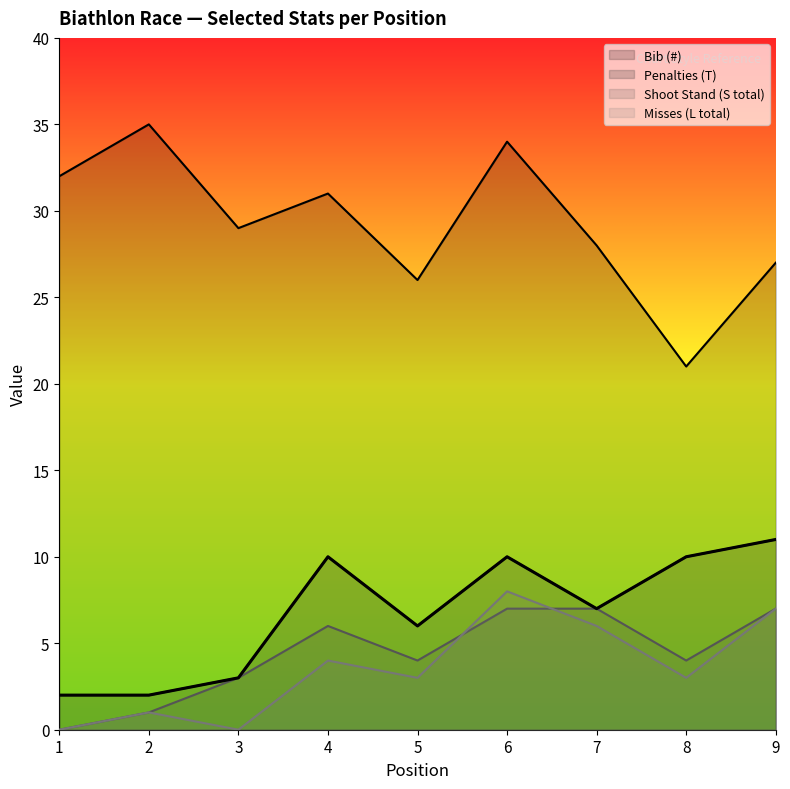

True or false: Shoot Stand (S total) and Bib (#) intersect in this chart.

False